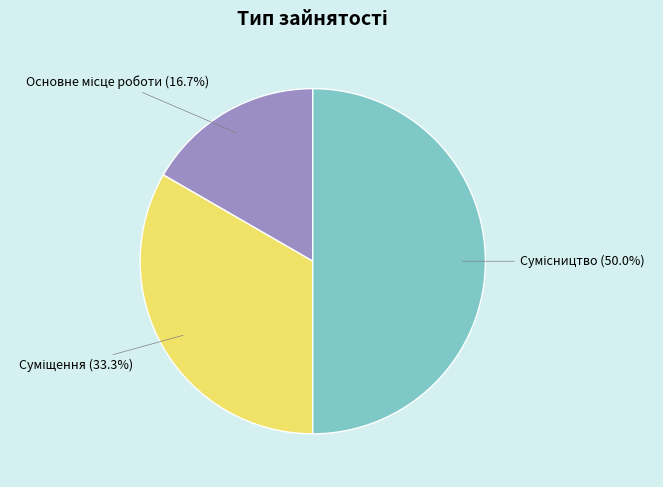

Is there any slice that represents more than half of the pie?

No